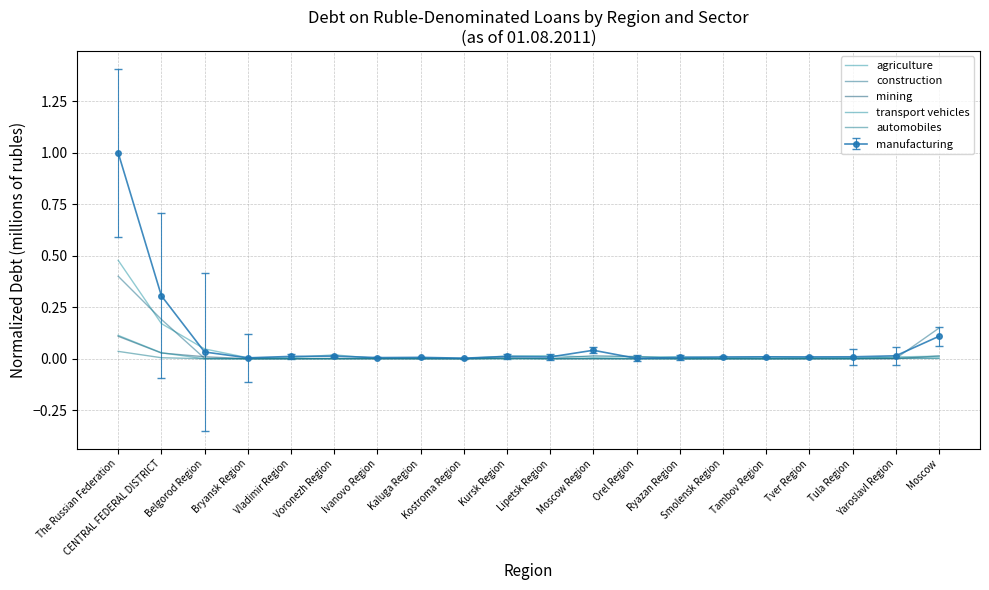

Between which two adjacent categories do agriculture and construction first intersect?

The Russian Federation and CENTRAL FEDERAL DISTRICT